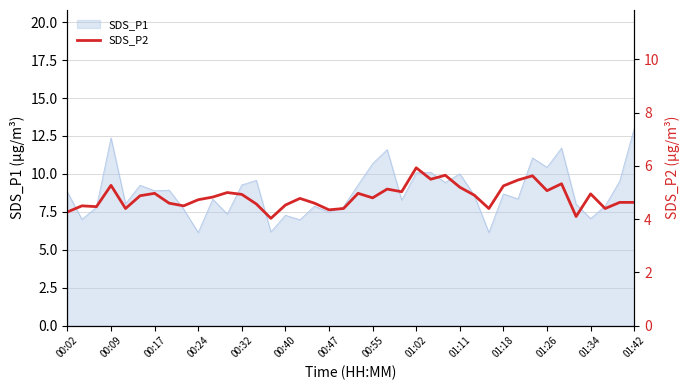

True or false: SDS_P1 has a value of 6.9 at 00:55.

False